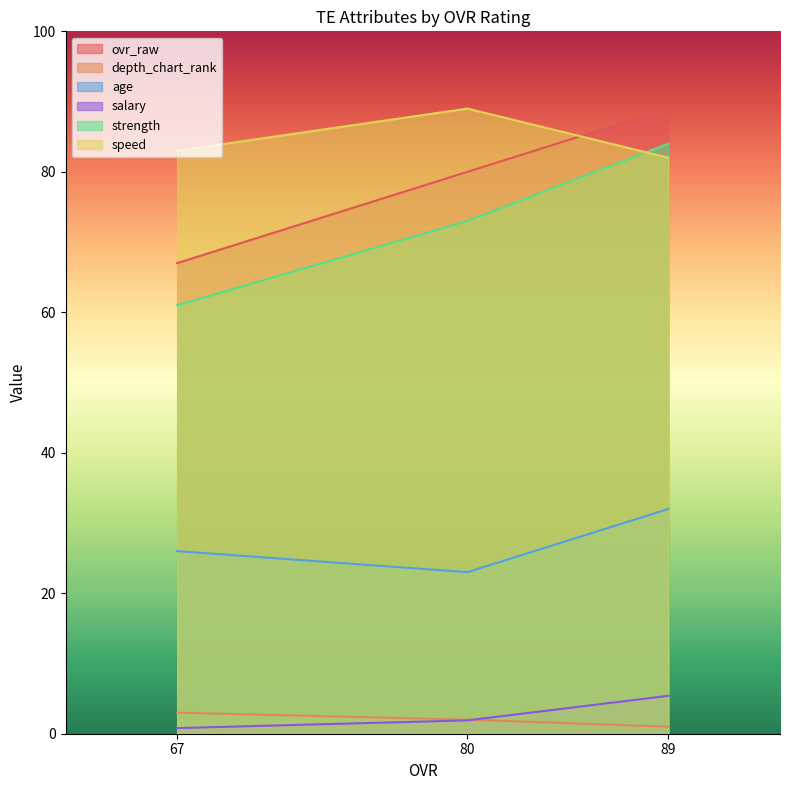

What is the maximum value shown in the chart?

89.0